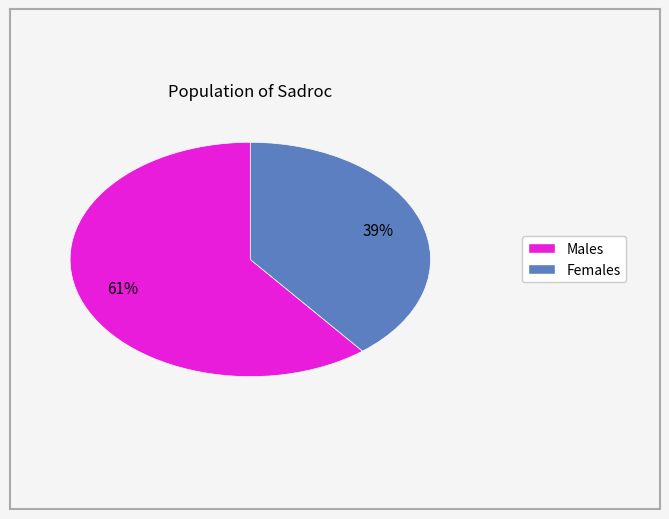

How many slices are in this pie chart?

2